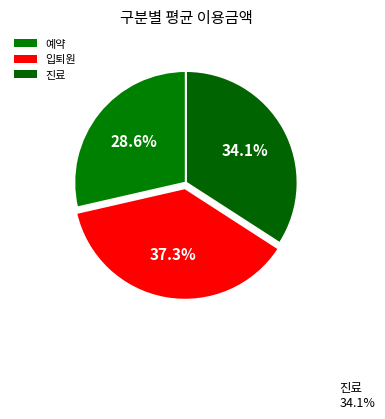

Do 입퇴원 and 진료 together represent more than half of the pie?

Yes